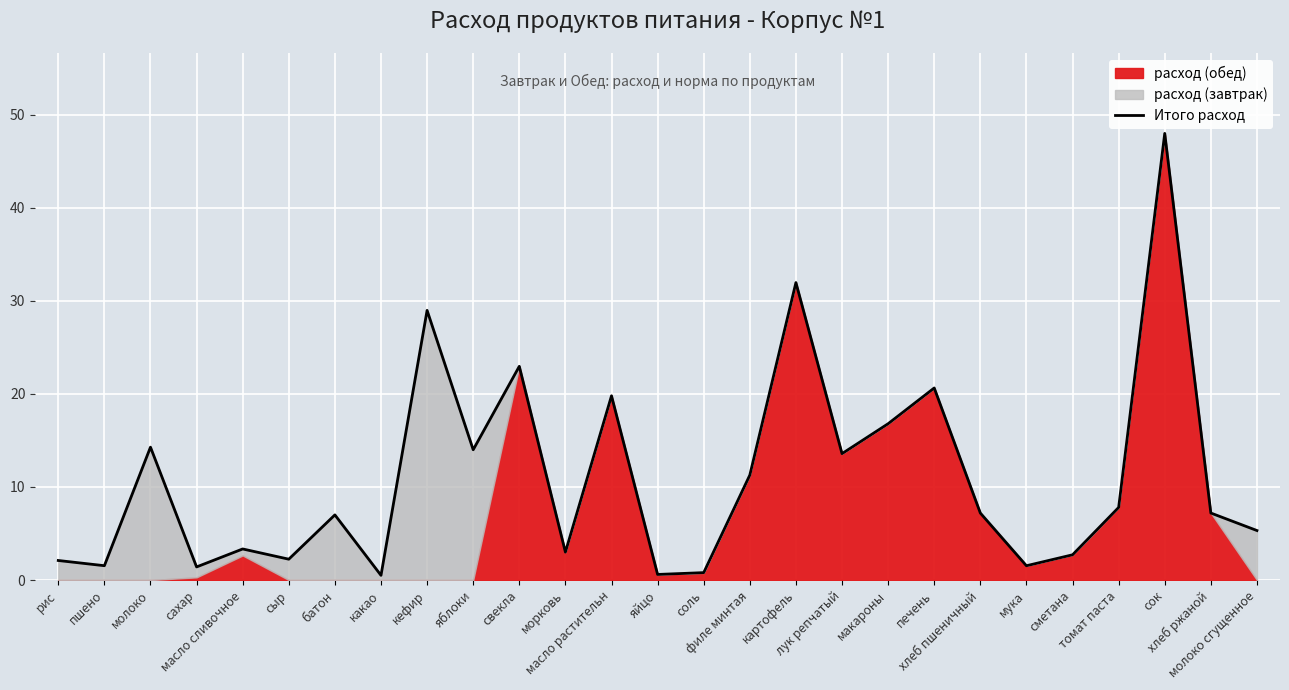

Reading right to left, list all the values displayed in this chart.

молоко сгущенное=5.3	хлеб ржаной=7.2	сок=48.0	томат паста=7.8	сметана=2.7	мука=1.5	хлеб пшеничный=7.2	печень=20.6	макароны=16.8	лук репчатый=13.6	картофель=32.0	филе минтая=11.3	соль=0.8	яйцо=0.6	масло растительн=19.8	морковь=3.0	свекла=23.0	яблоки=14.0	кефир=29.0	какао=0.5	батон=7.0	сыр=2.2	масло сливочное=3.3	сахар=1.4	молоко=14.3	пшено=1.5	рис=2.1